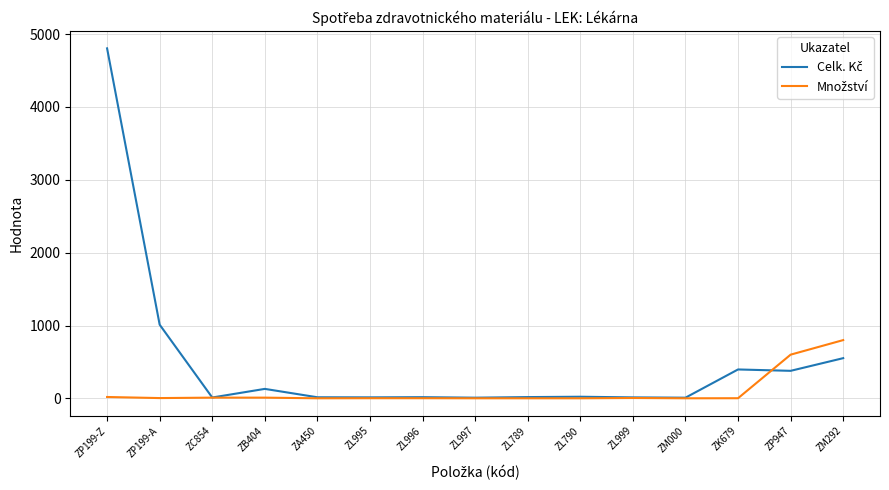

Does the chart display data point markers on the line(s)?

No